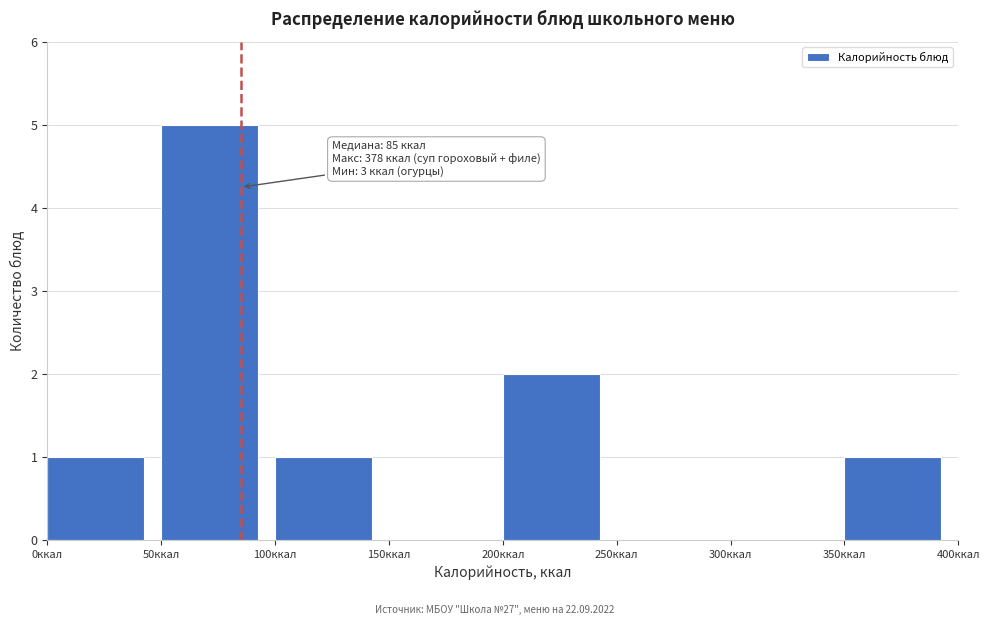

Which range on the x-axis has the tallest bar?

50 to 100